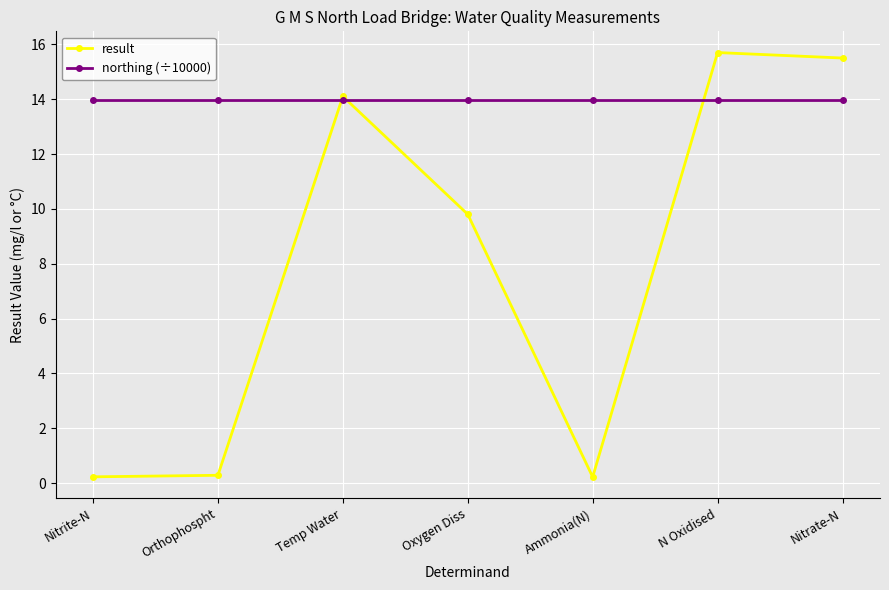

After their last crossing, which series has the higher values: northing (÷10000) or result?

result